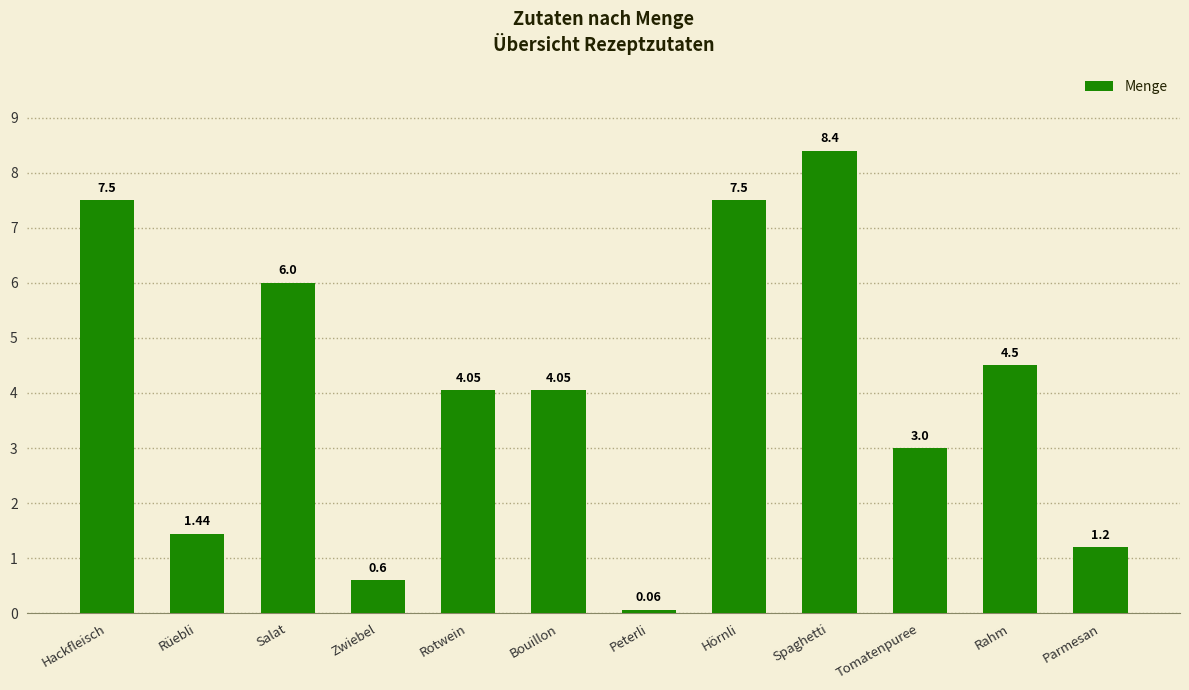

What is the difference between the maximum and minimum values?

8.3